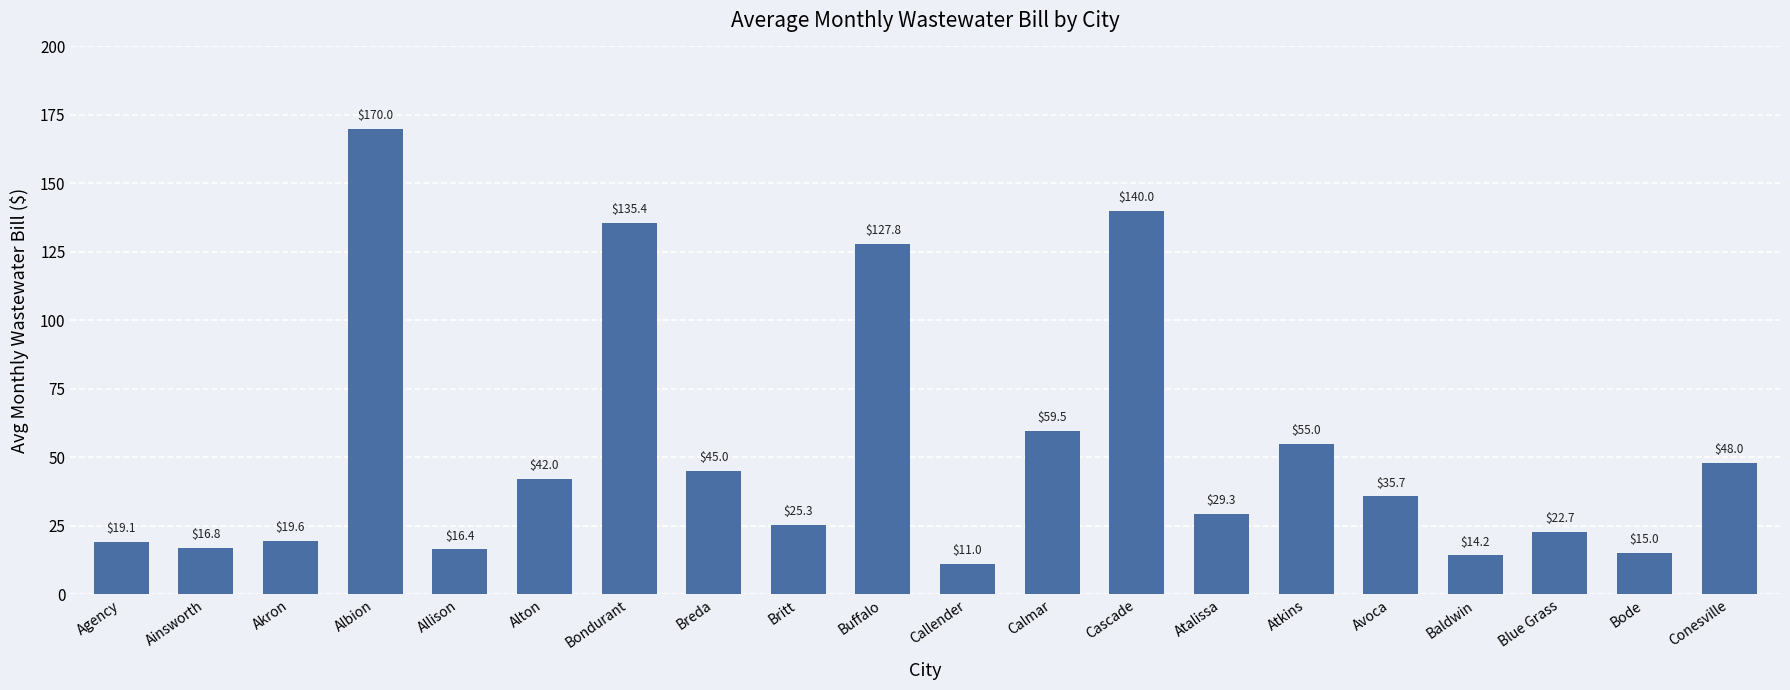

The chart shows a value of 9.3 at Britt. True or false?

False